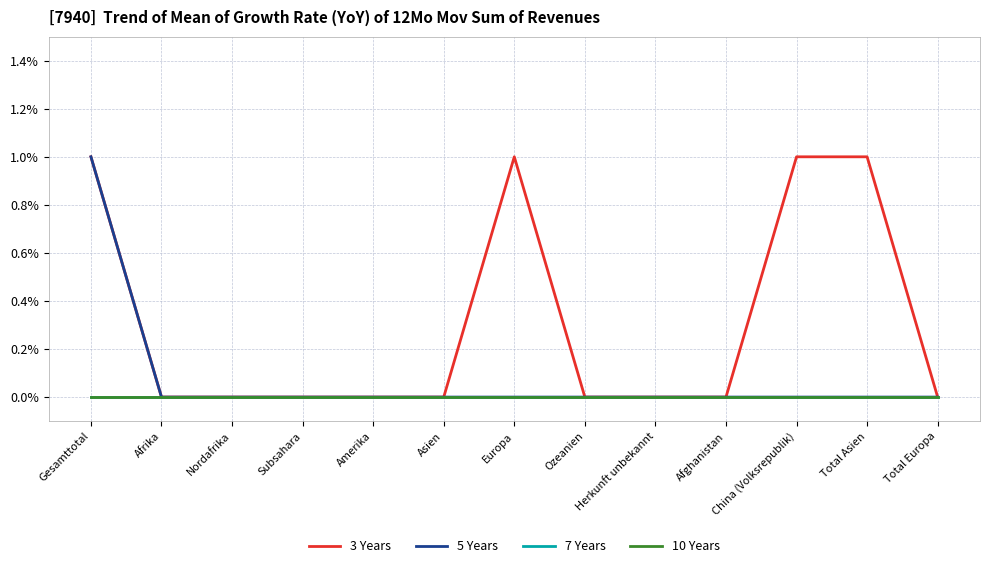

True or false: 7 Years has more than 1 interior local peaks.

False